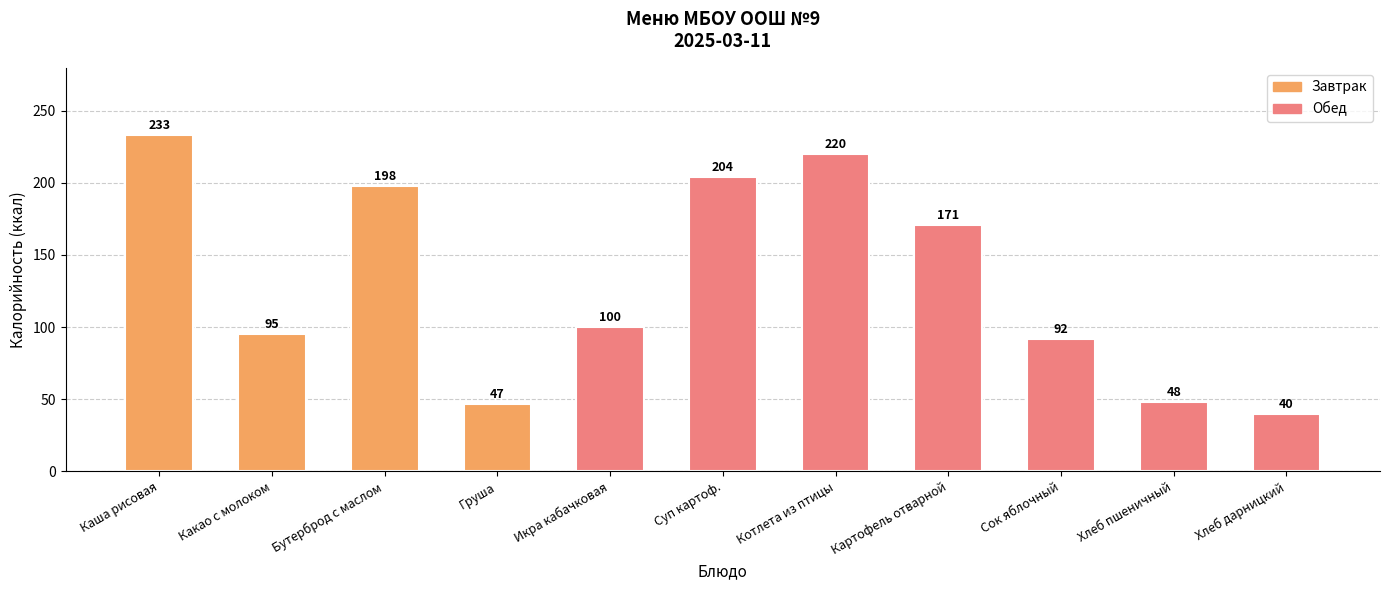

What is the sum of all values?

1448